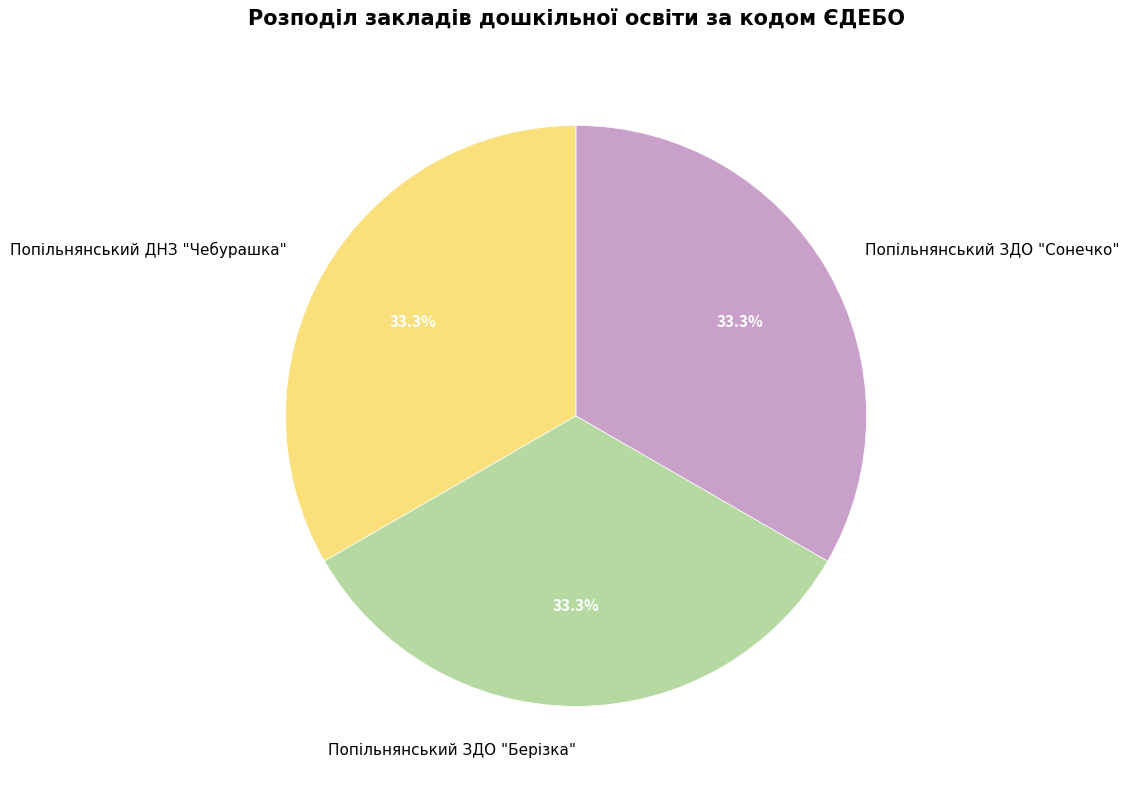

What is the ratio of the value at Попільнянський ЗДО "Сонечко" to the value at Попільнянський ЗДО "Берізка"?

1.0